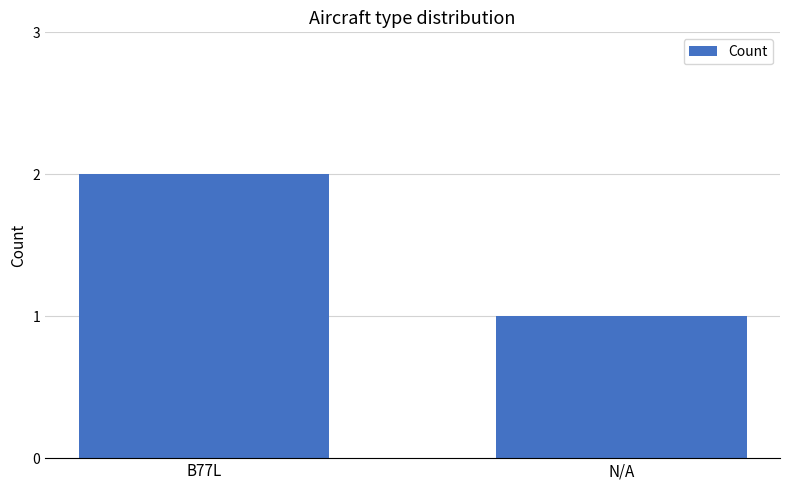

Reading right to left, list all the values displayed in this chart.

N/A=1	B77L=2